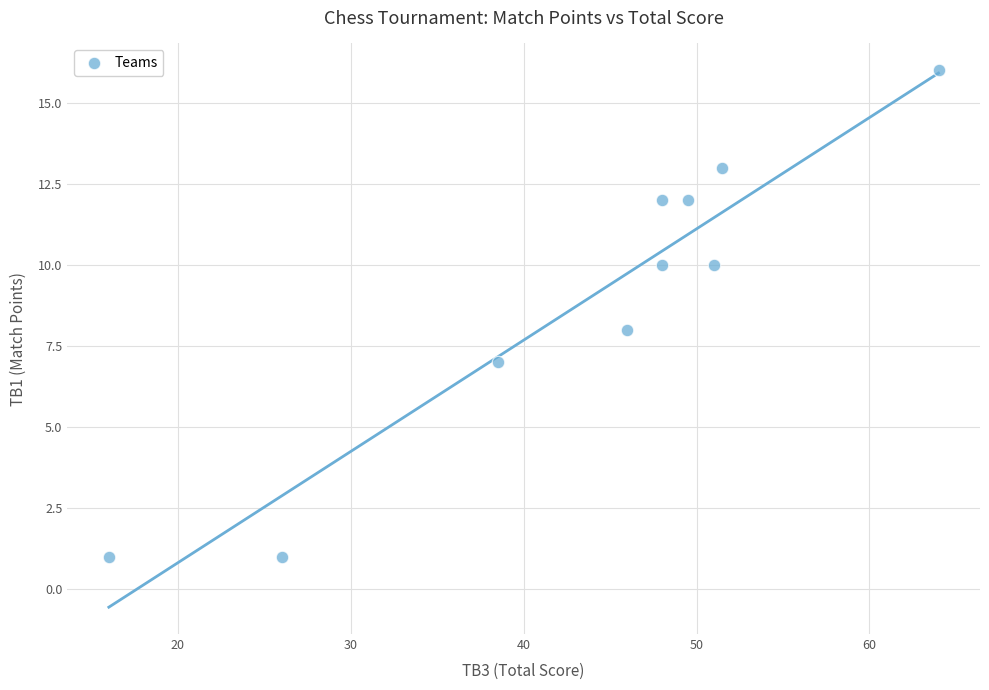

What is the range of Y values (max minus min)?

15